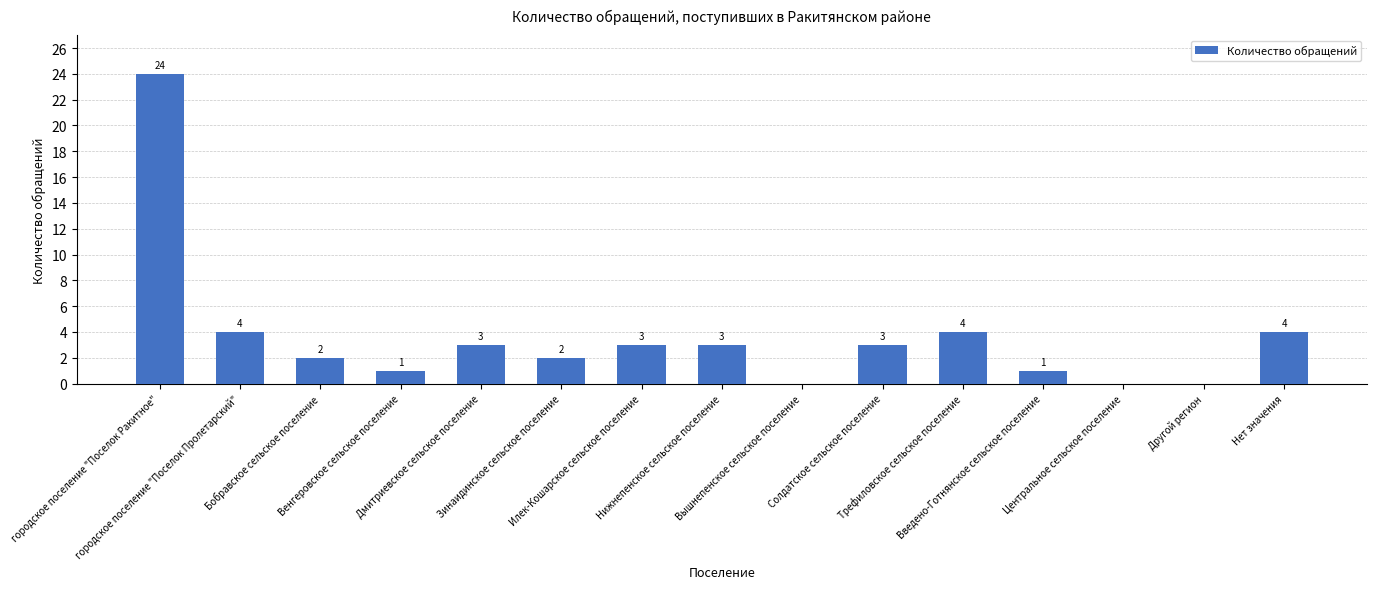

What is the sum of all values?

54